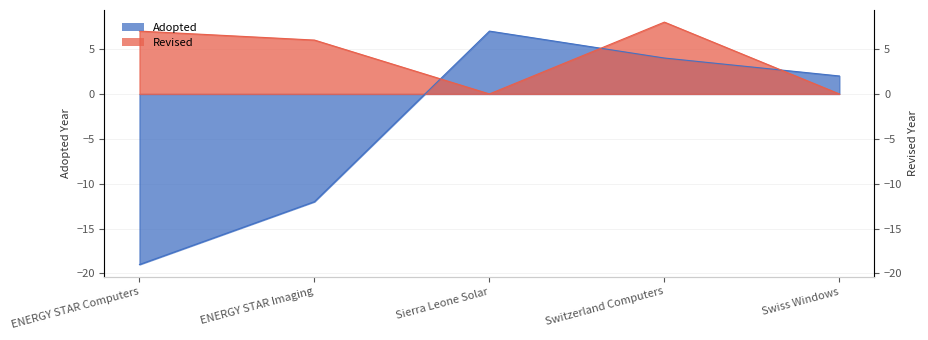

At Swiss Windows, list the series in order from smallest to largest.

Revised, Adopted